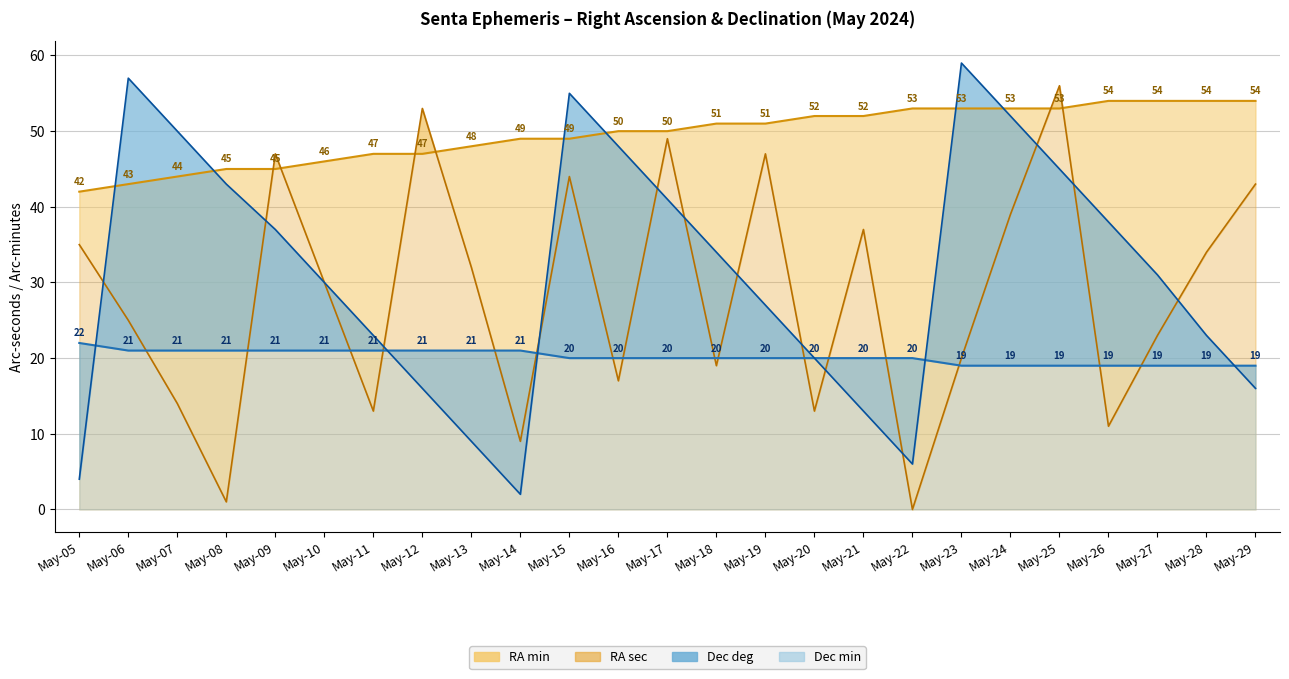

List the labels in order of RA min value, largest first.

May-26, May-27, May-28, May-29, May-22, May-23, May-24, May-25, May-20, May-21, May-18, May-19, May-16, May-17, May-14, May-15, May-13, May-11, May-12, May-10, May-08, May-09, May-07, May-06, May-05